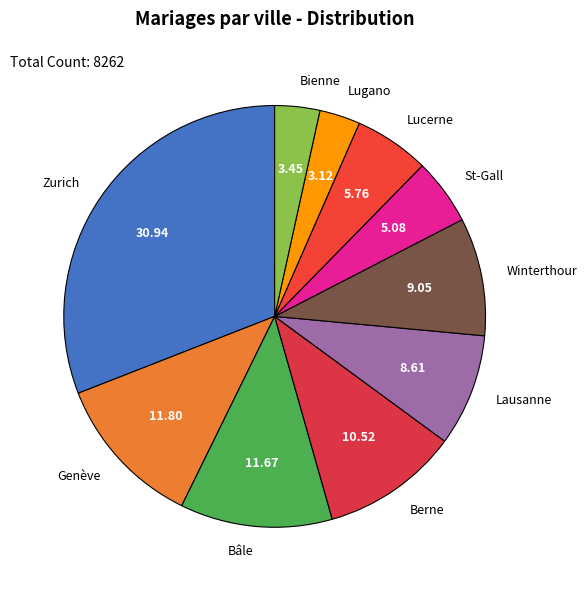

Combined, do Lugano and Lucerne account for over 50%?

No